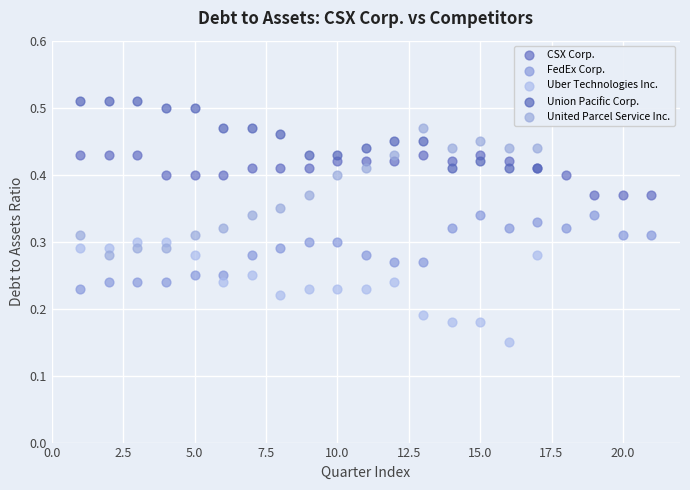

Which series reaches the minimum Y coordinate?

Uber Technologies Inc.